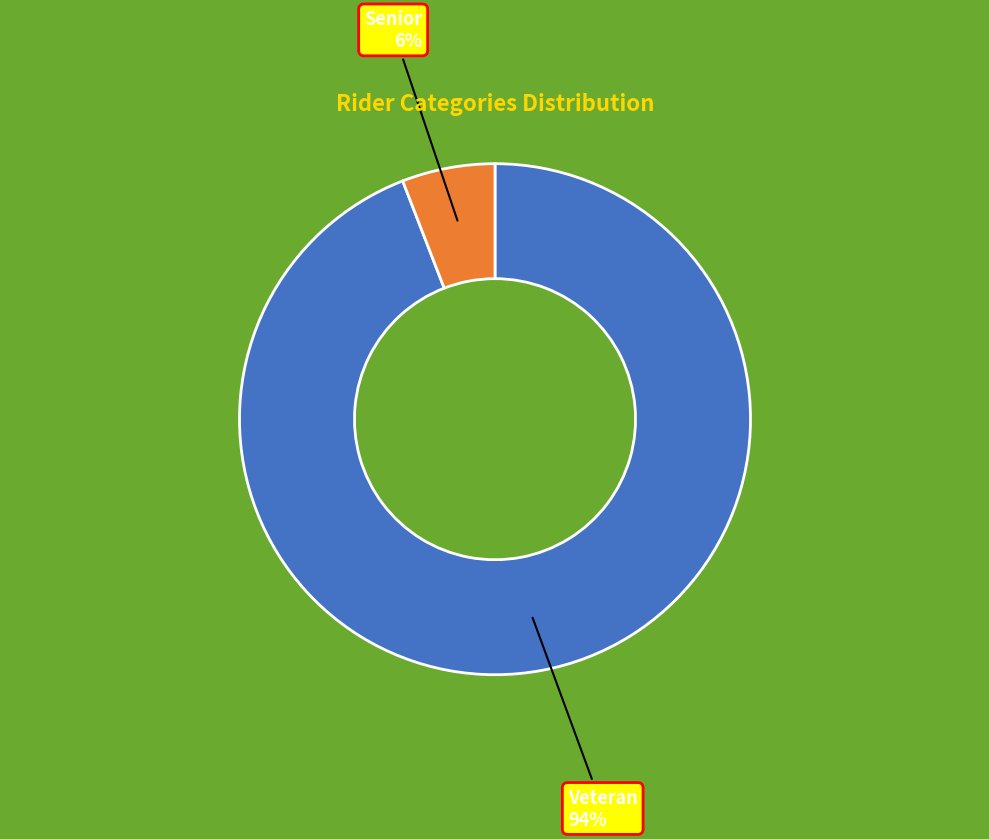

Rank the categories by value from highest to lowest.

Veteran, Senior